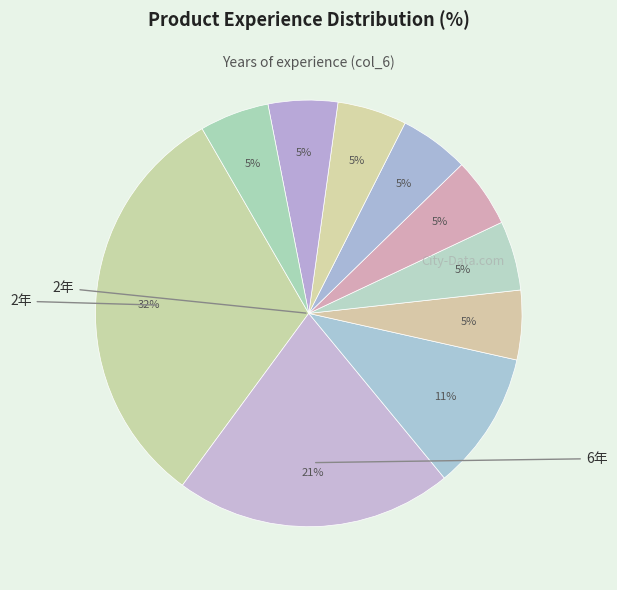

How many slices are in this pie chart?

10